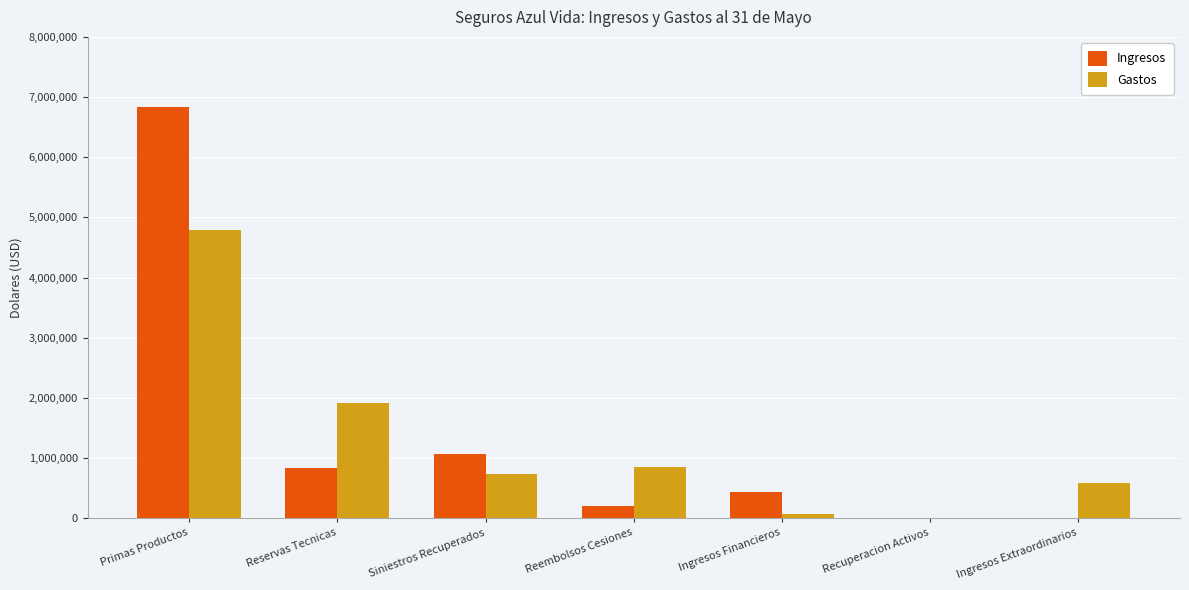

True or false: Gastos has a value of 433324.7 at Reservas Tecnicas.

False